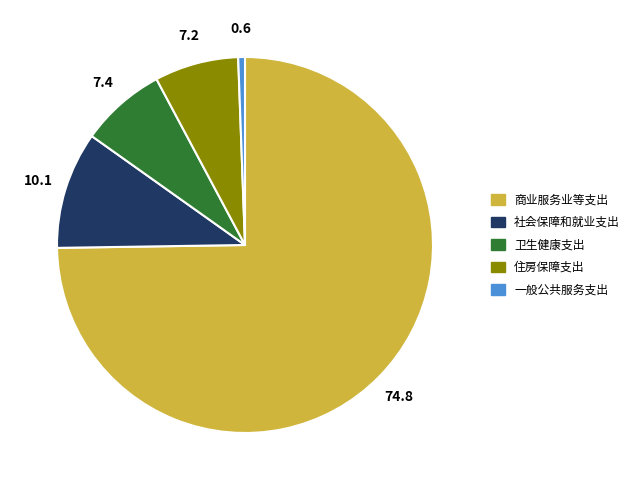

Is there any slice that represents more than half of the pie?

Yes